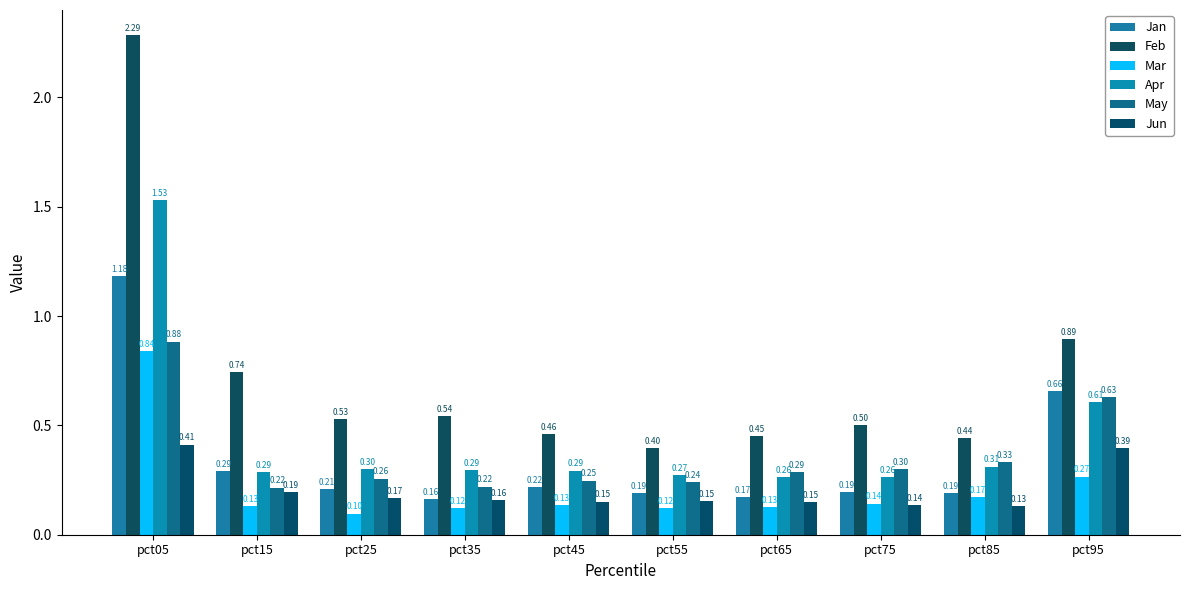

How many data points does each series have?

10